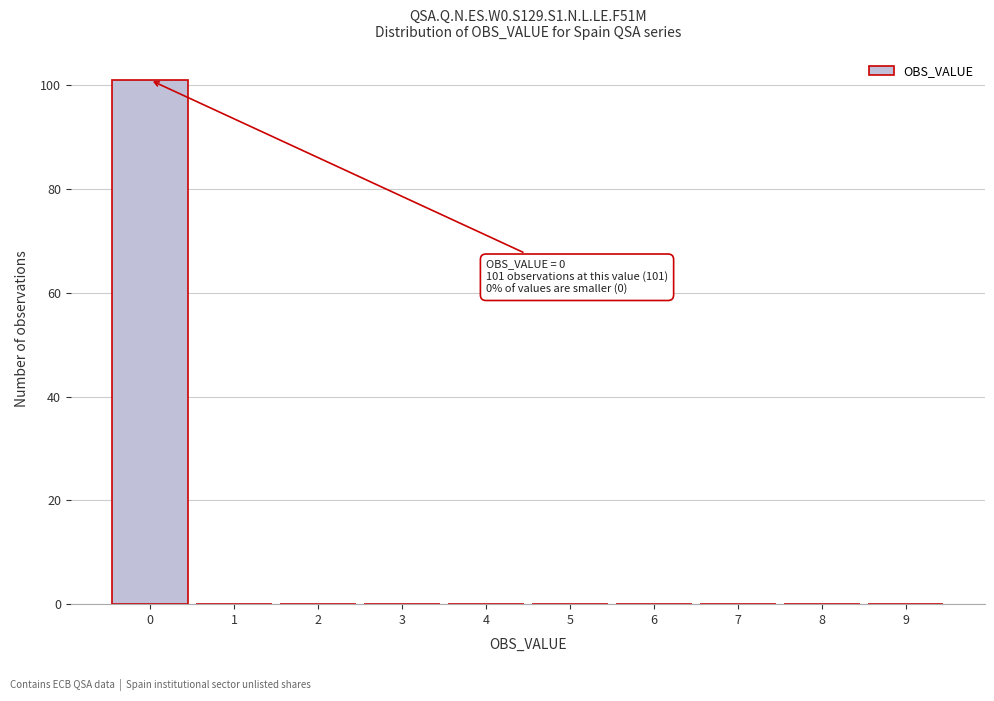

Over which range of the x-axis is the bar tallest?

-0.5 to 0.5